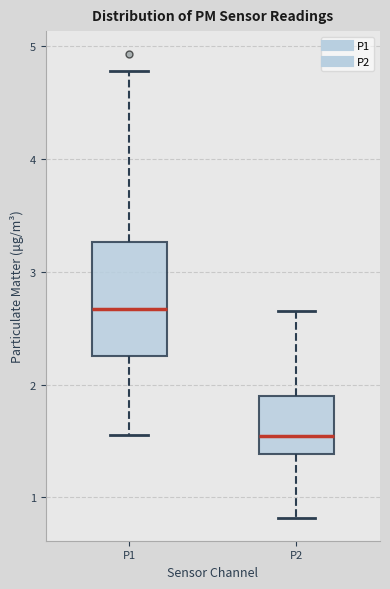

Reading left to right, read every box against the y-axis: the position of its median line, the range the box covers, and the ends of its whiskers. The values are not printed on the chart, so give them approximately, as read against the axis.

P1: median 2.7, box 2.3 to 3.3, whiskers 1.6 to 4.8
P2: median 1.5, box 1.4 to 1.9, whiskers 0.8 to 2.7